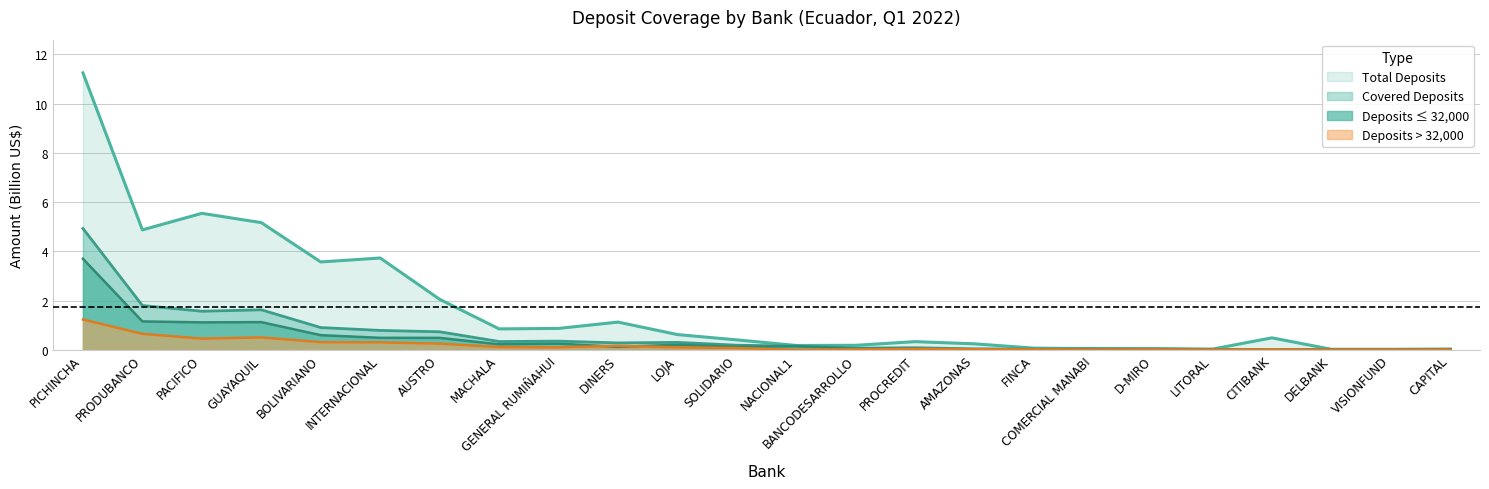

How many series are shown in this chart?

4